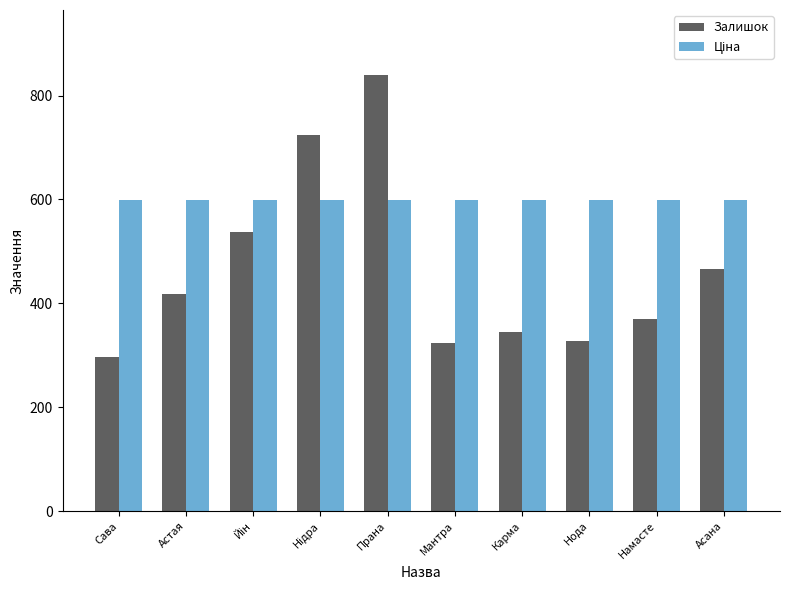

How many bars are there in each group?

2